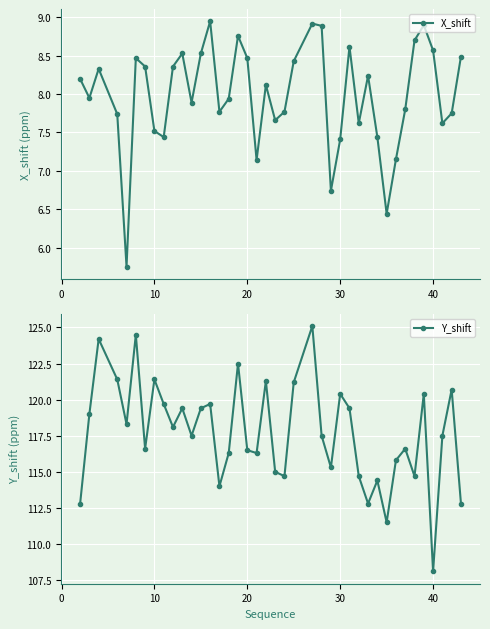

How many values in the Y_shift series are below 117?

18